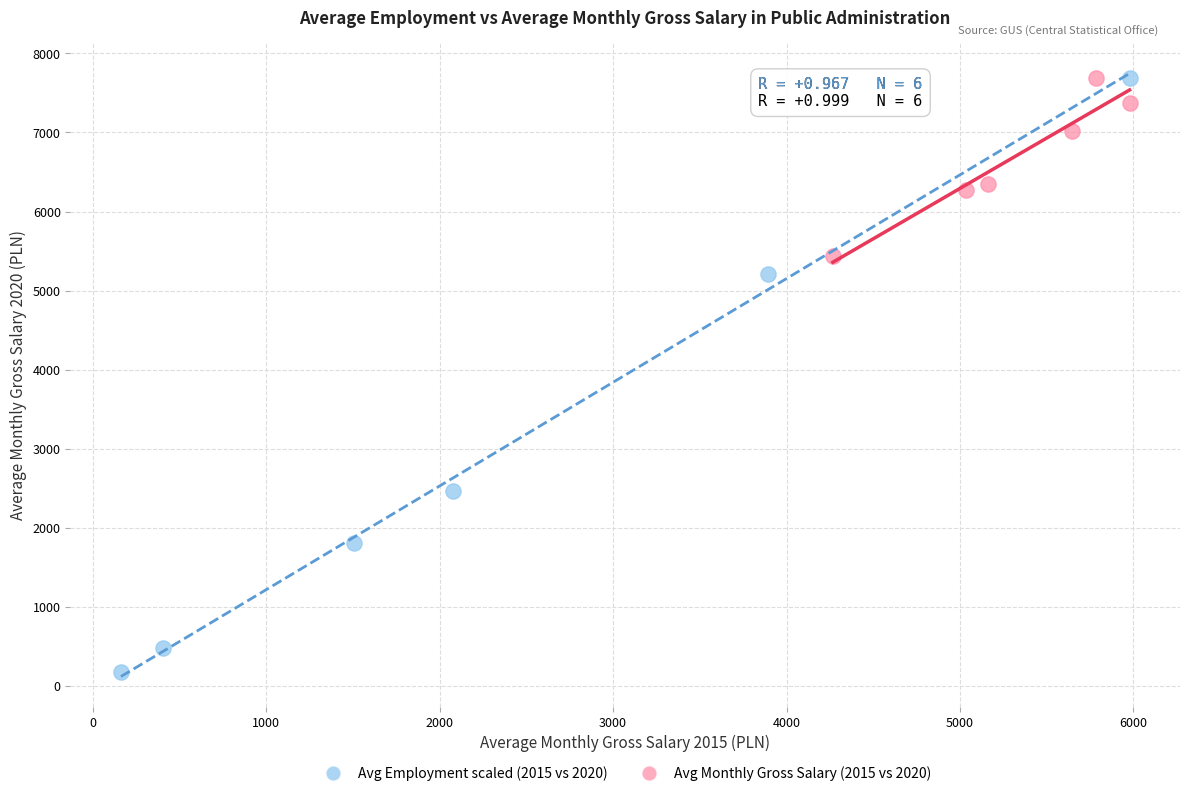

Which series contains the lowest Y value?

Avg Employment scaled (2015 vs 2020)